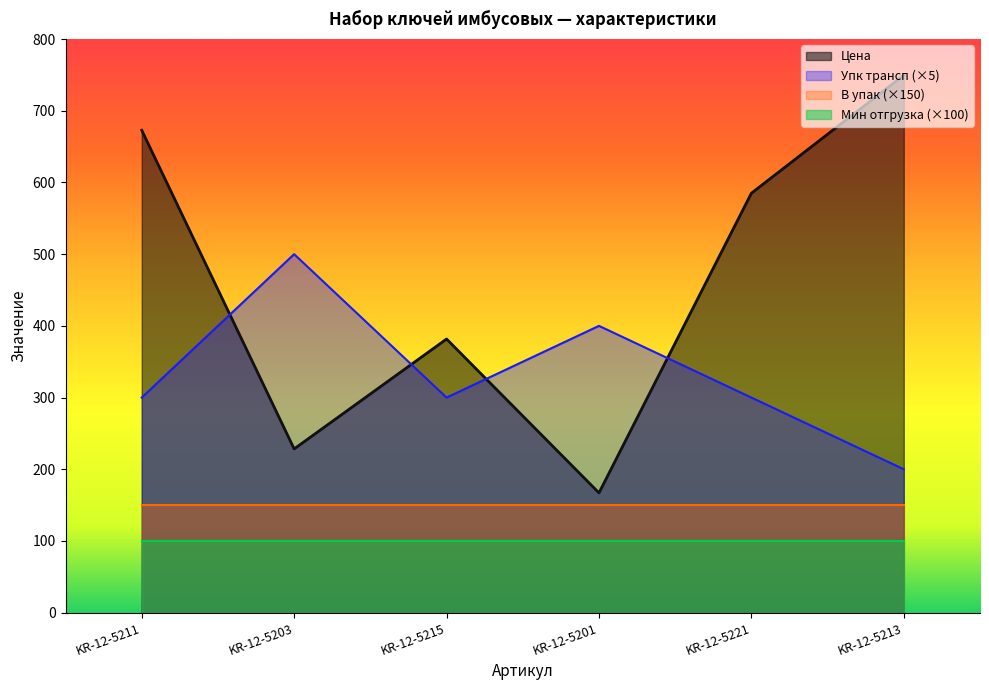

What is the difference between the second highest and minimum values in the Упк трансп series?

200.0